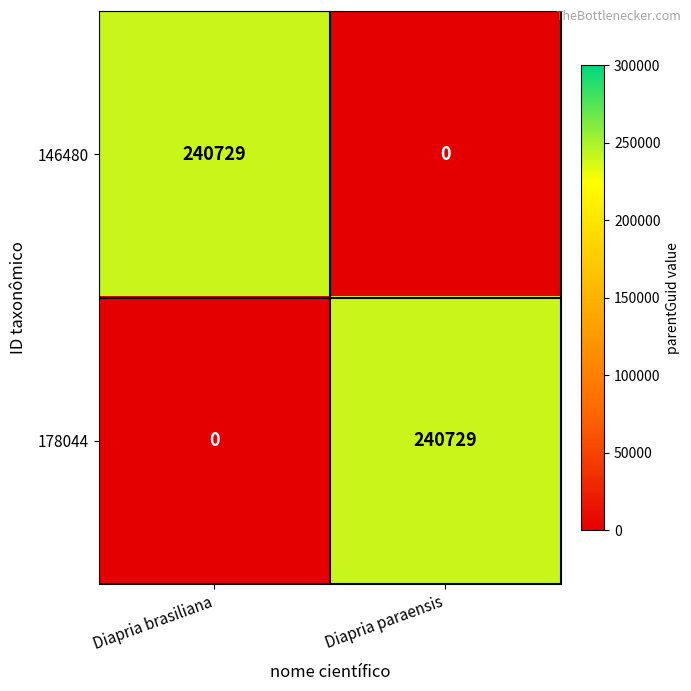

What is the difference between the maximum and minimum values in the 178044 series?

240729